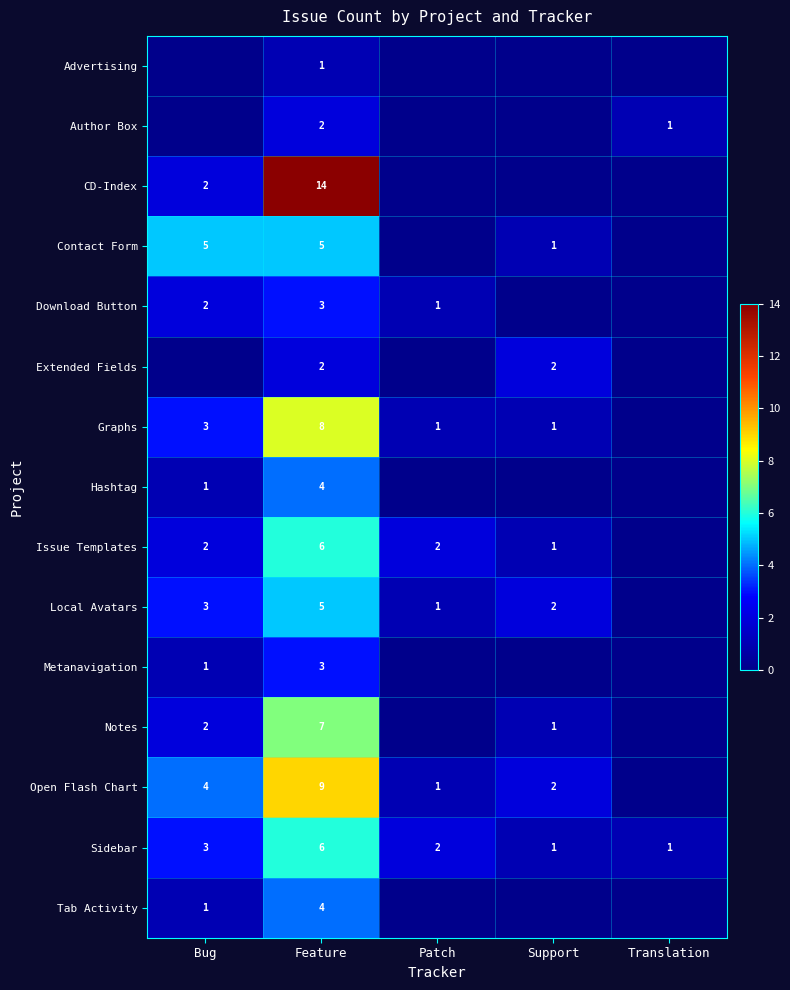

What is the sum of all Metanavigation values?

4